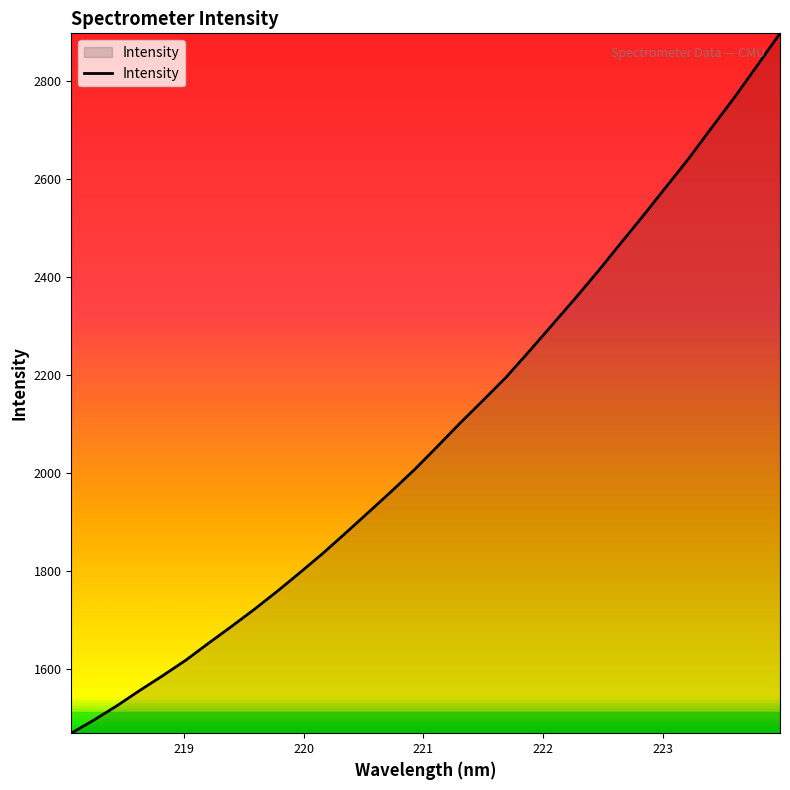

What is the smallest value displayed?

1468.7